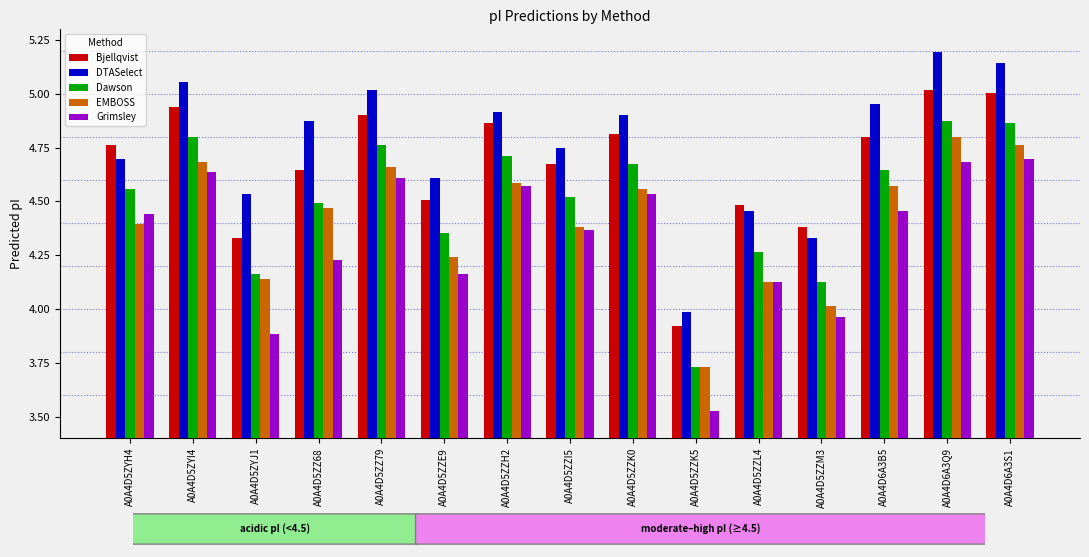

At how many categories does at least one series exceed 5?

4